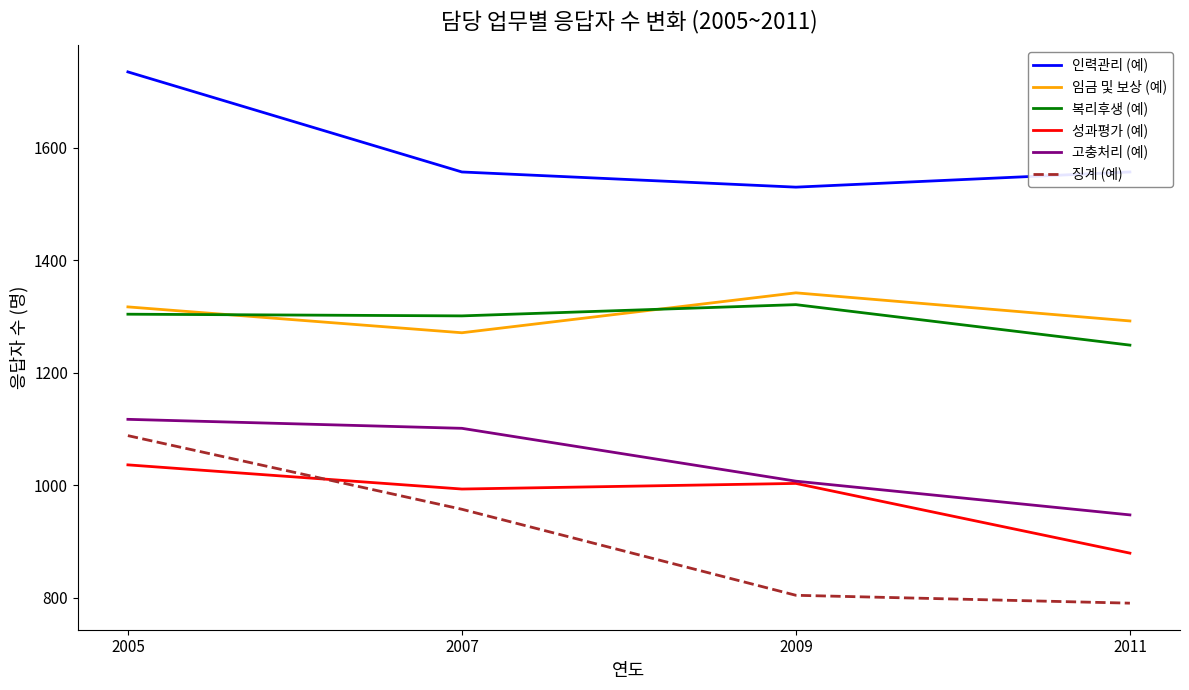

What is the approximate value of 징계 (예) at 2009?

804